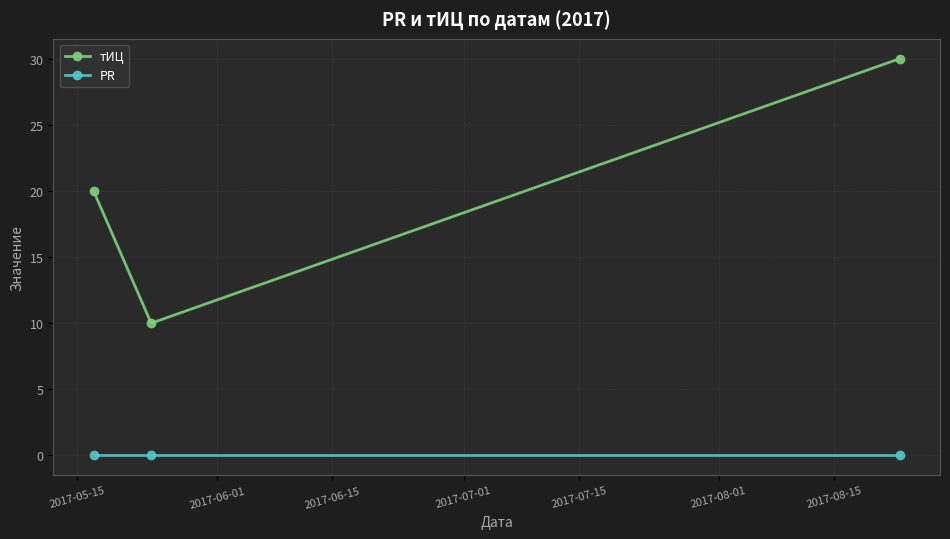

How many categories are shown in the chart?

3